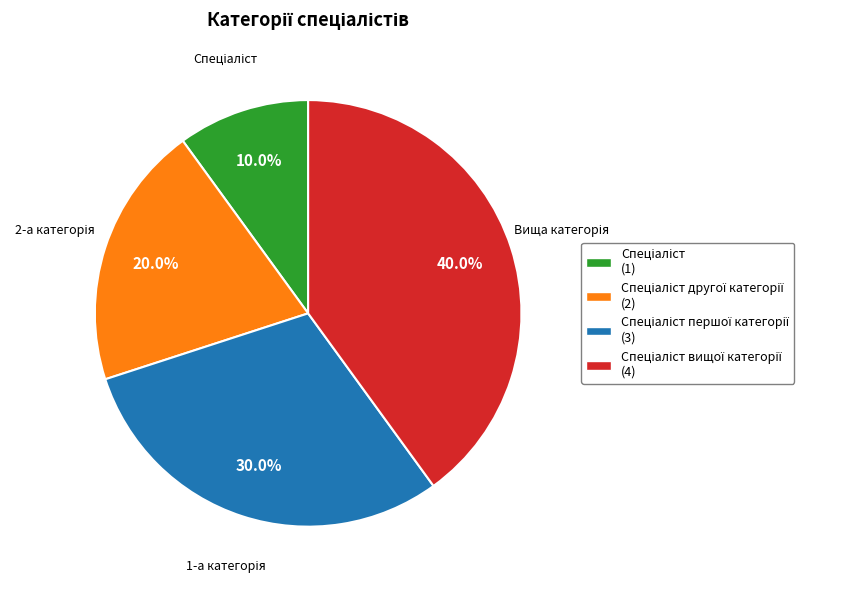

Does any single category account for the majority?

No